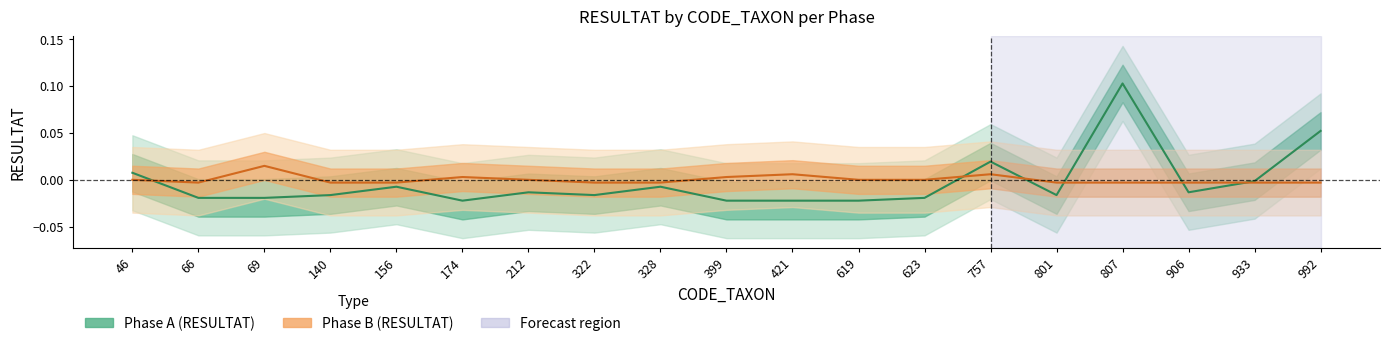

Reading left to right, list all the values displayed in this chart.

Phase A (RESULTAT): 0.0	-0.0	-0.0	-0.0	-0.0	-0.0	-0.0	-0.0	-0.0	-0.0	-0.0	-0.0	-0.0	0.0	-0.0	0.1	-0.0	-0.0	0.1
Phase B (RESULTAT): -0.0	-0.0	0.0	-0.0	-0.0	0.0	-0.0	-0.0	-0.0	0.0	0.0	-0.0	-0.0	0.0	-0.0	-0.0	-0.0	-0.0	-0.0